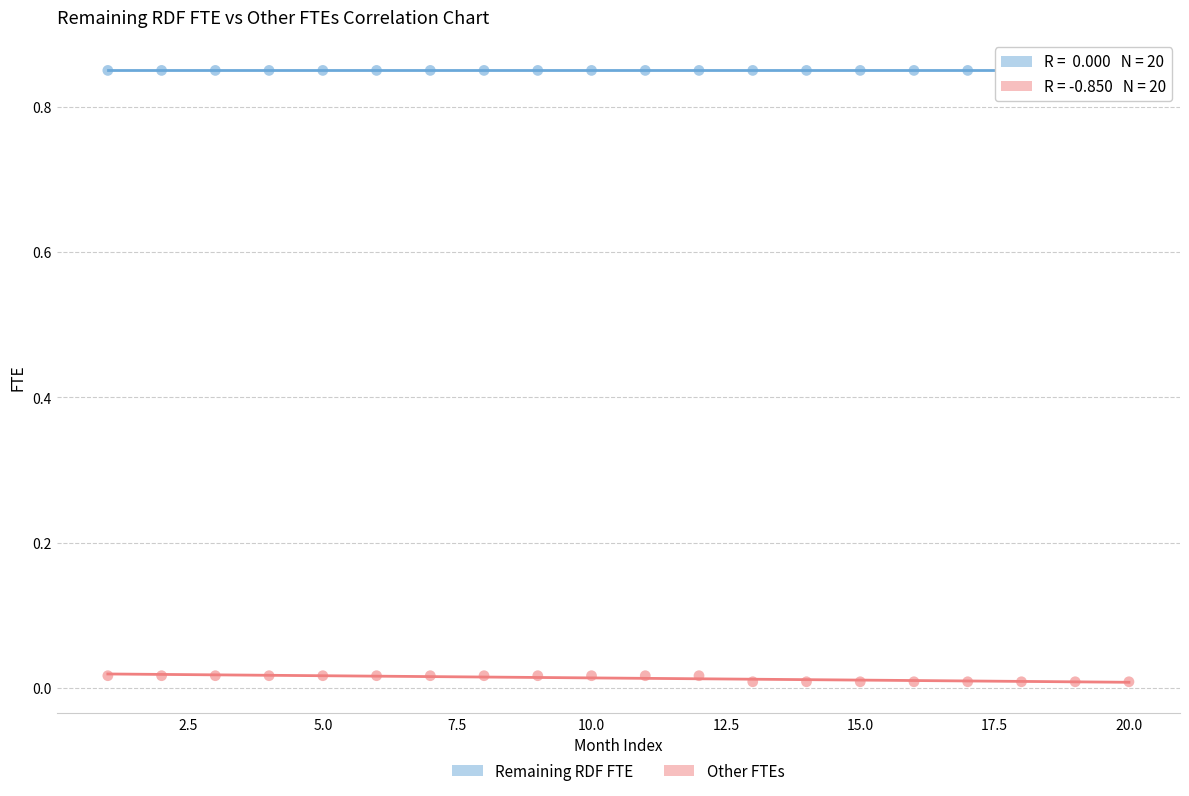

Which series reaches the minimum Y coordinate?

Other FTEs